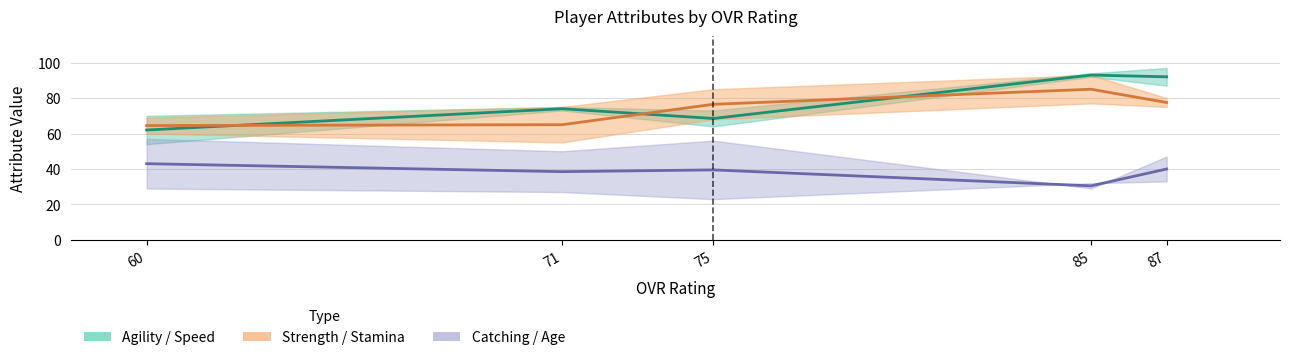

How many interior local valleys does the catching series have?

2